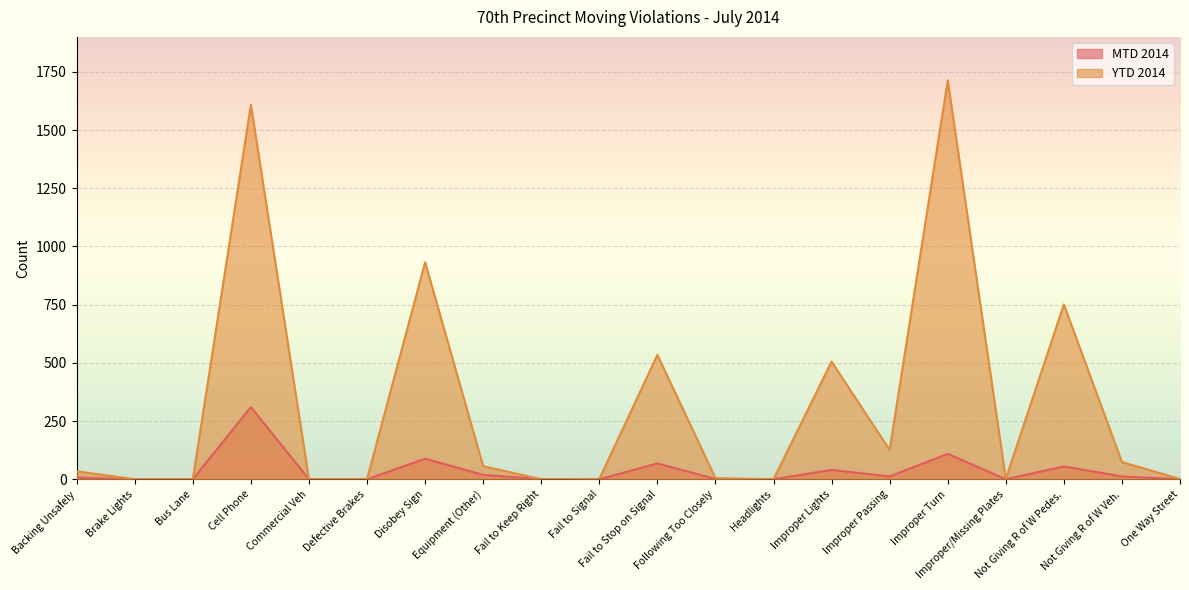

At how many categories does at least one series exceed 508?

5